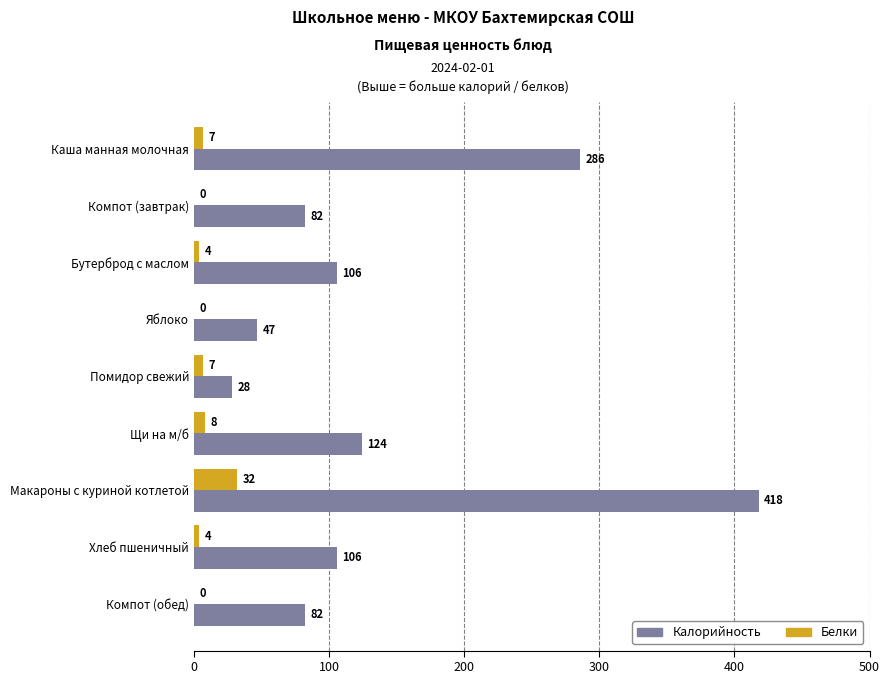

Which series changed the most between Яблоко and Компот (обед)?

Калорийность